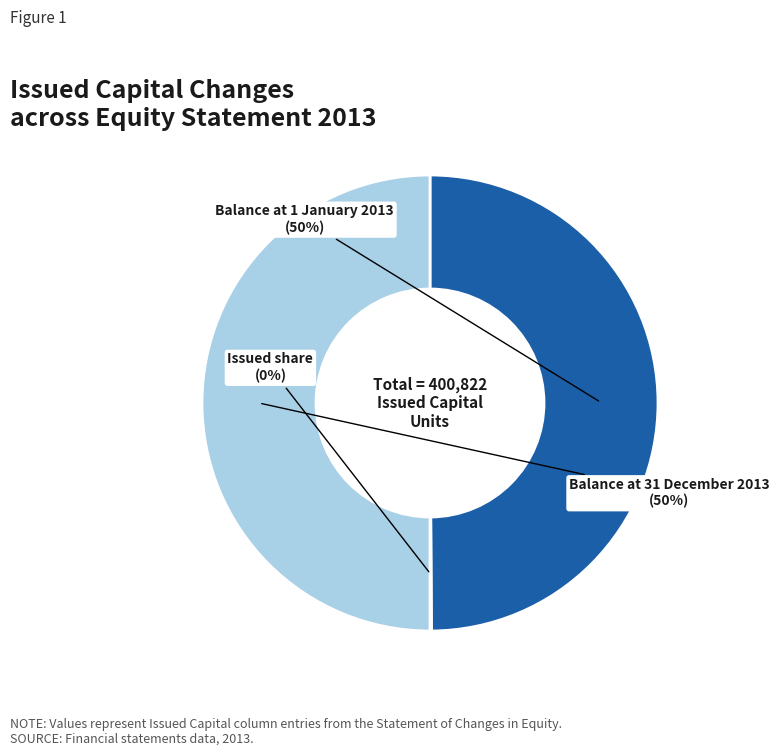

What is the ratio of the value at Balance at 1 January 2013 to the value at Balance at 31 December 2013?

1.0